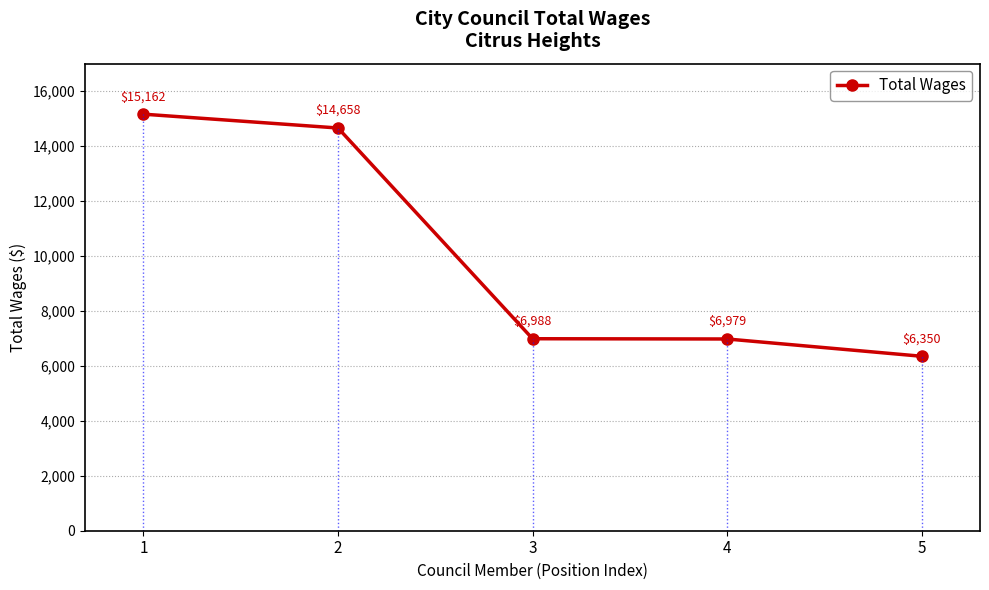

How many values are below 6988?

2